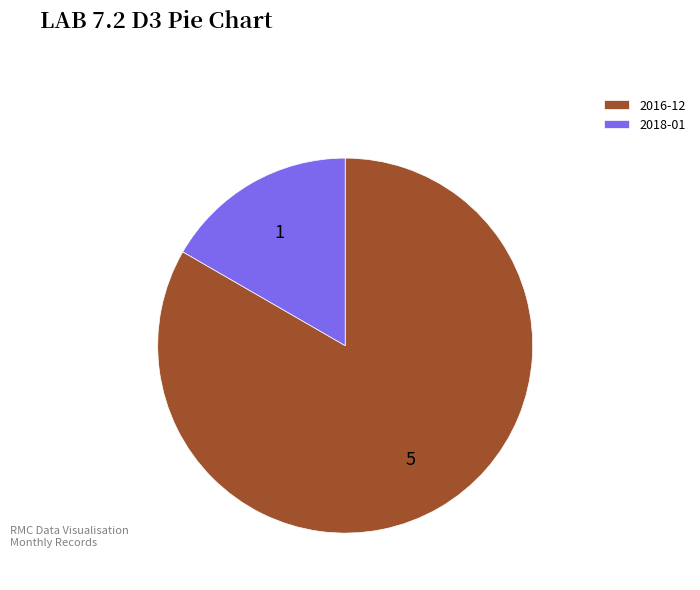

True or false: 2016-12 accounts for 83% of the total.

True